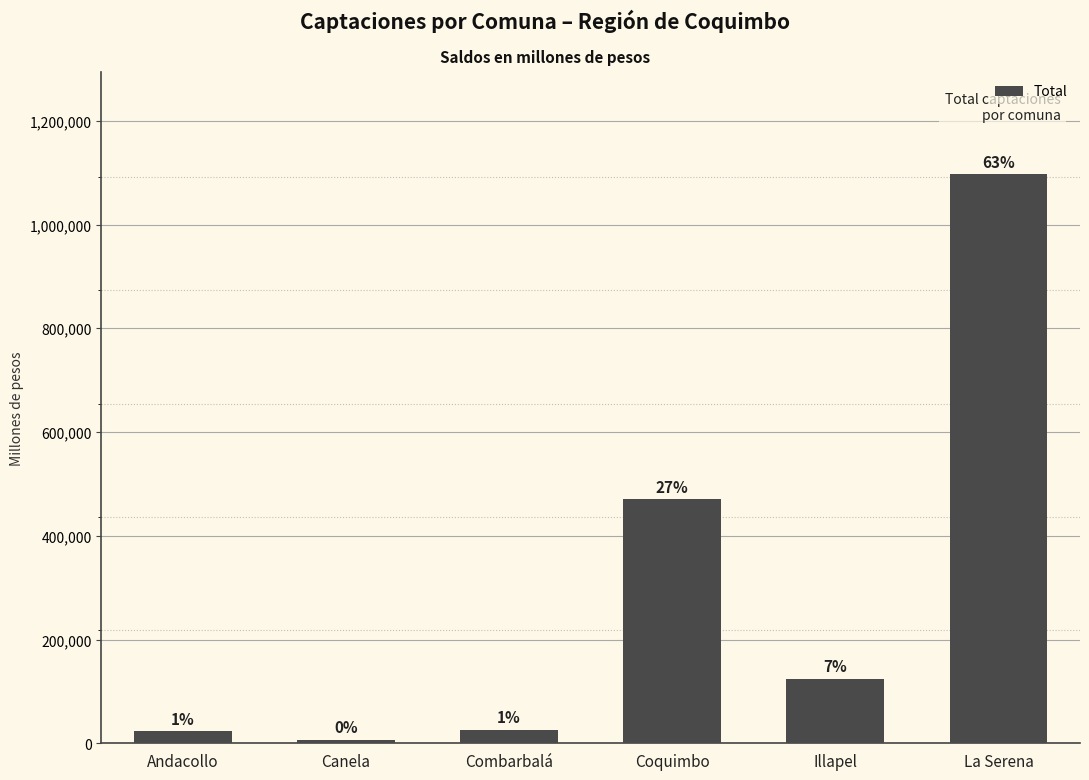

How many bars are there in total?

6